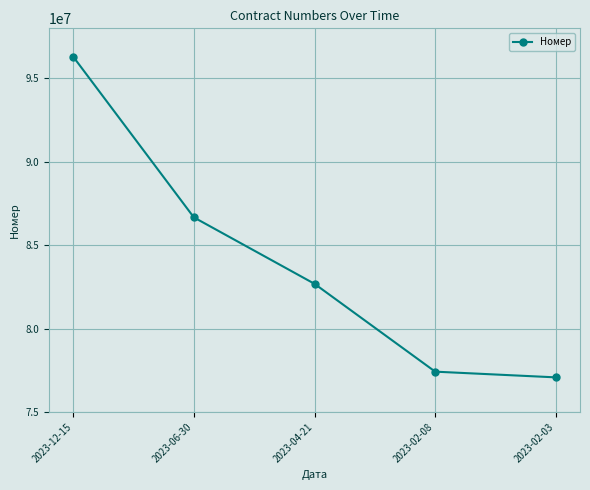

Which label corresponds to the smallest value in the chart?

2023-02-03